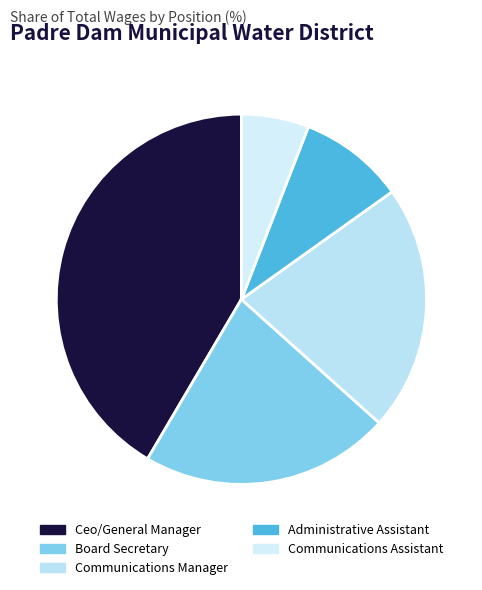

Does Communications Assistant represent more than half of the total?

No